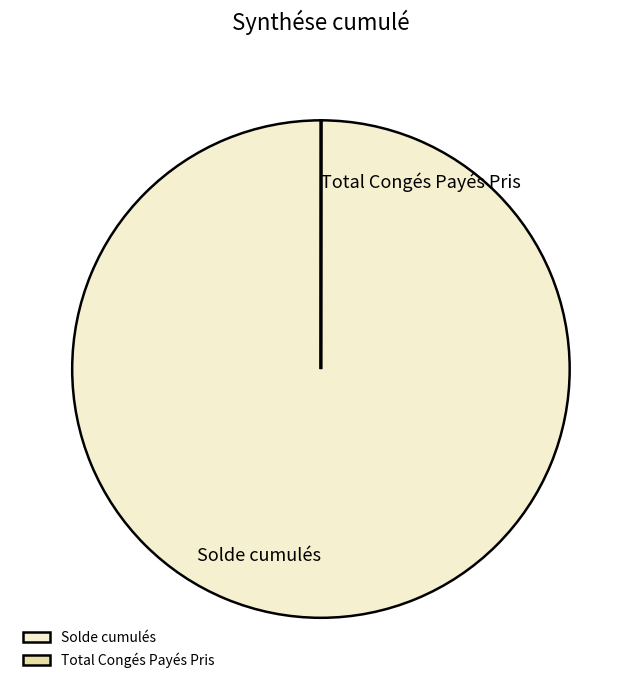

What is the largest slice in the pie chart?

Solde cumulés